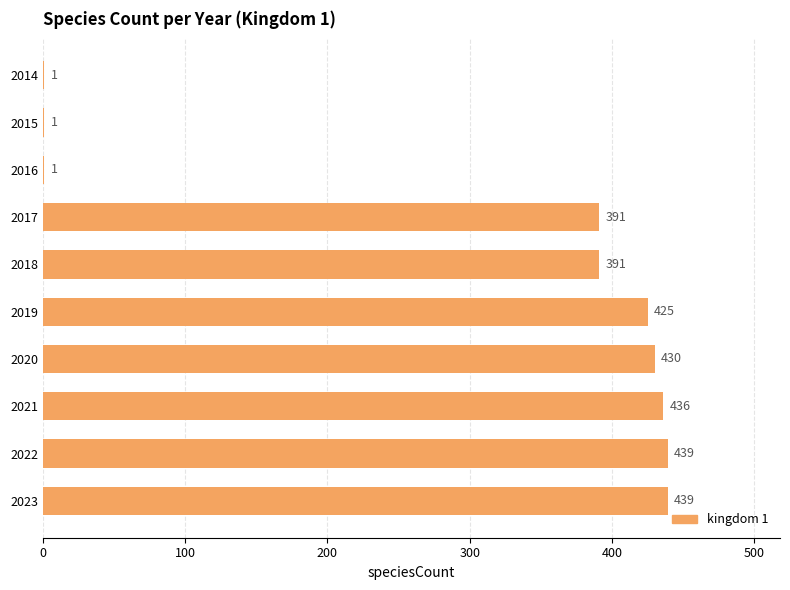

What is the sum of all values?

2954